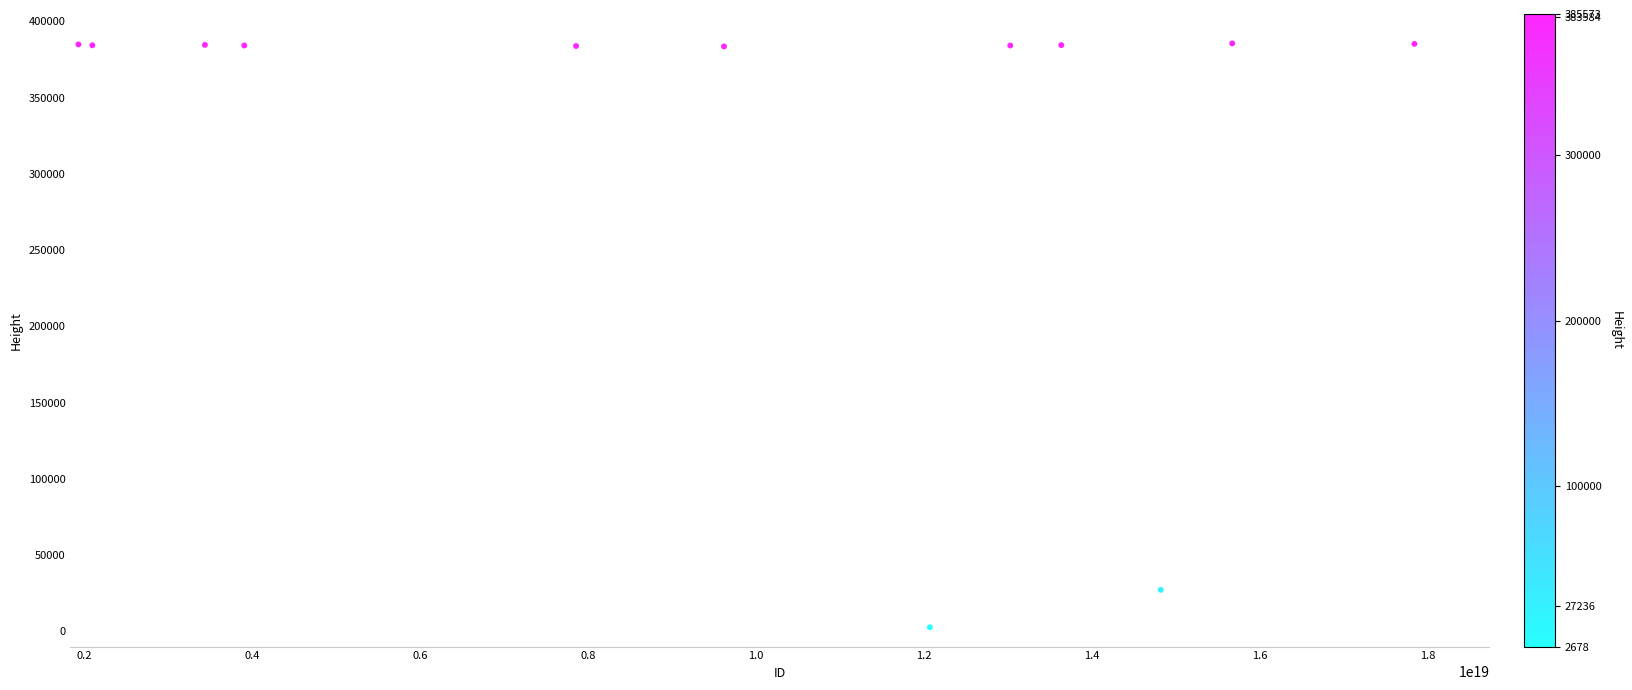

What Y value in the scatter plot is closest to 194125?

27236